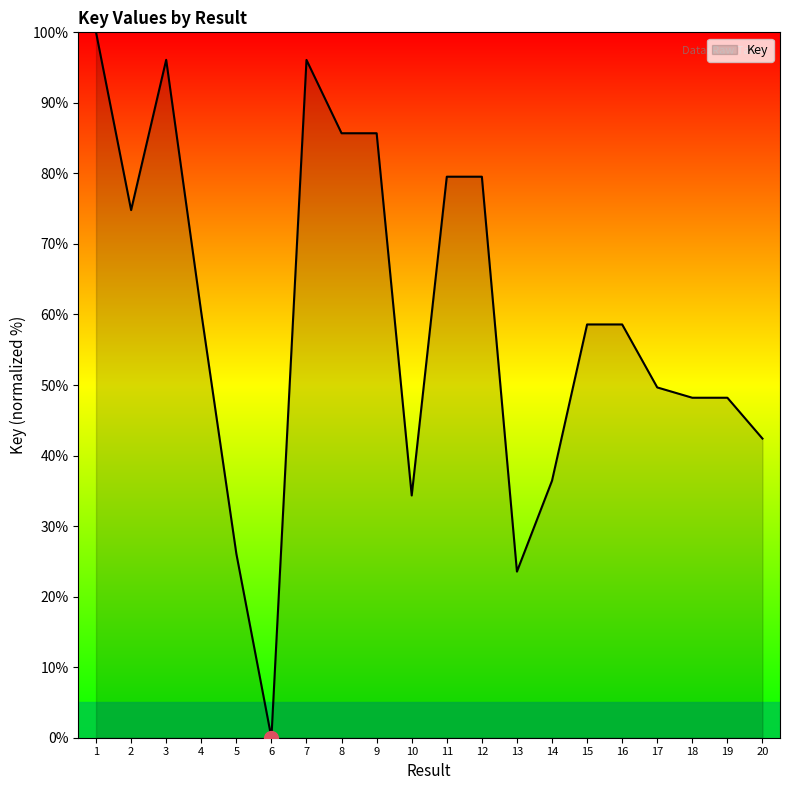

How many series are shown in this chart?

1